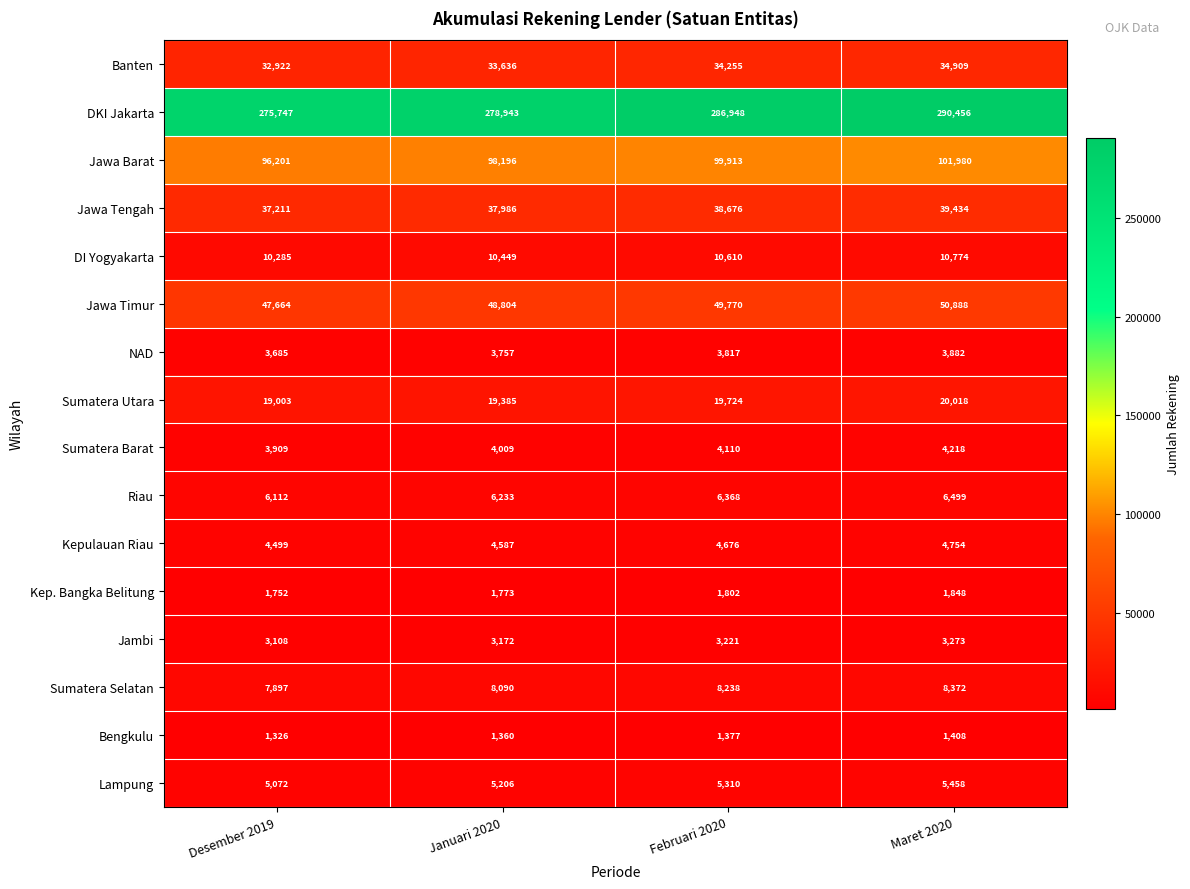

Which series has the widest spread of values?

DKI Jakarta